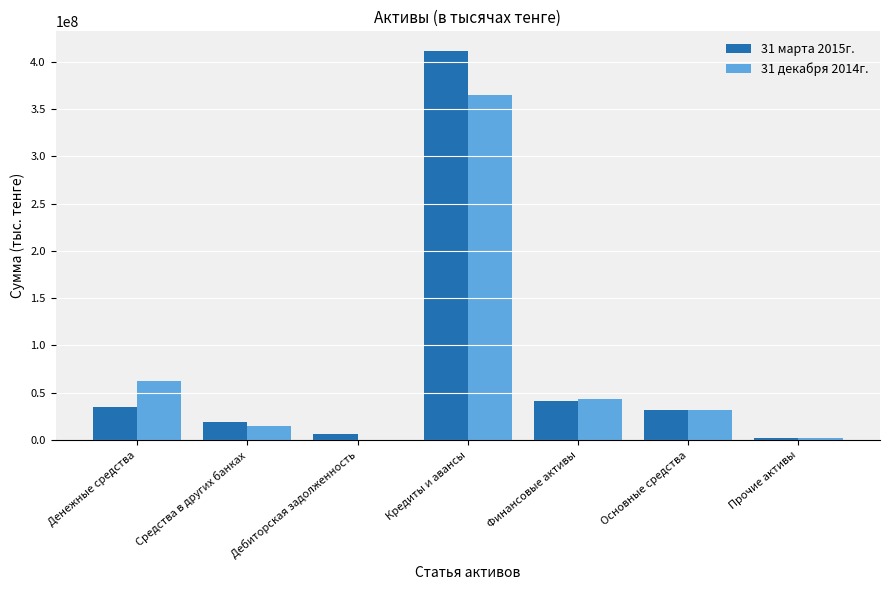

The 31 марта 2015г. series shows 2176916 at Прочие активы. True or false?

True